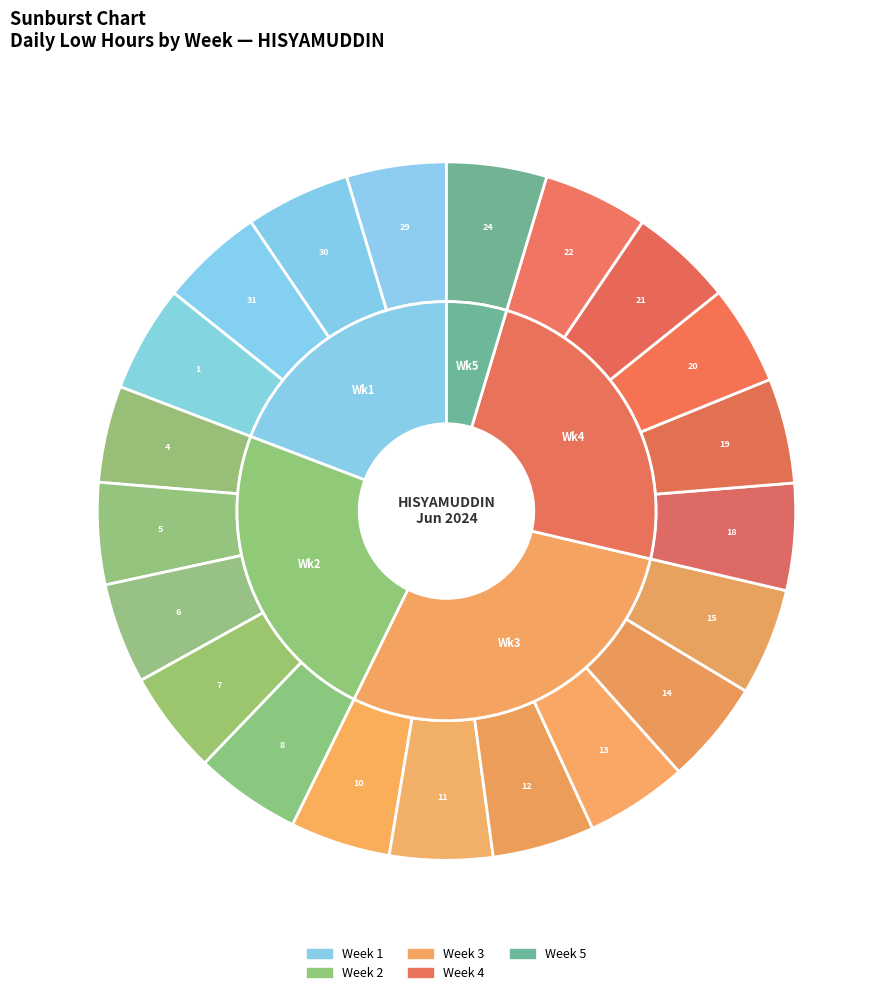

To the nearest percent, what percentage of the pie is 15-Sat?

5%